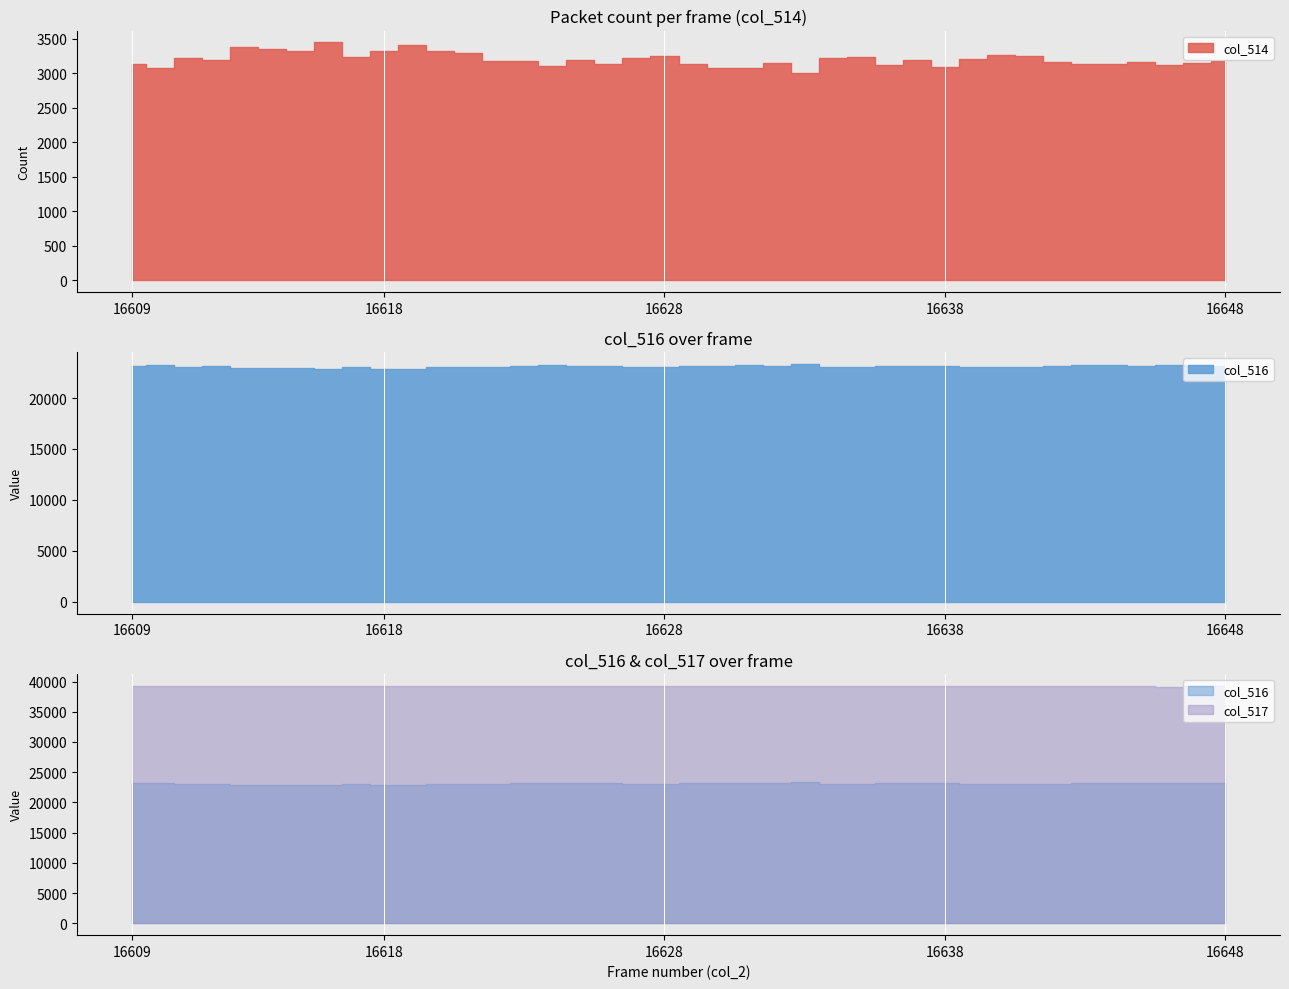

Reading left to right, list all the values displayed in this chart.

col_514: 16609=3143	16610=3083	16611=3223	16612=3189	16613=3380	16614=3348	16615=3332	16616=3450	16617=3238	16618=3329	16619=3409	16620=3324	16621=3301	16622=3184	16623=3174	16624=3105	16625=3188	16626=3132	16627=3223	16628=3260	16629=3141	16630=3077	16631=3074	16632=3158	16633=3012	16634=3229	16635=3243	16636=3120	16637=3192	16638=3100	16639=3207	16640=3262	16641=3257	16642=3171	16643=3131	16644=3138	16645=3159	16646=3117	16647=3151	16648=3175
col_516: 16609=23178	16610=23228	16611=23049	16612=23125	16613=22923	16614=22950	16615=22961	16616=22897	16617=23011	16618=22867	16619=22881	16620=23009	16621=22999	16622=23055	16623=23142	16624=23219	16625=23131	16626=23162	16627=23059	16628=23041	16629=23182	16630=23190	16631=23218	16632=23176	16633=23341	16634=23094	16635=23080	16636=23170	16637=23140	16638=23188	16639=23088	16640=23073	16641=23072	16642=23121	16643=23196	16644=23210	16645=23176	16646=23254	16647=23199	16648=23173
col_517: 16609=39214	16610=39224	16611=39263	16612=39221	16613=39232	16614=39237	16615=39242	16616=39188	16617=39286	16618=39339	16619=39245	16620=39202	16621=39235	16622=39296	16623=39219	16624=39211	16625=39216	16626=39241	16627=39253	16628=39234	16629=39212	16630=39268	16631=39243	16632=39201	16633=39182	16634=39212	16635=39212	16636=39245	16637=39203	16638=39247	16639=39240	16640=39200	16641=39206	16642=39243	16643=39208	16644=39187	16645=39200	16646=39164	16647=39185	16648=39187